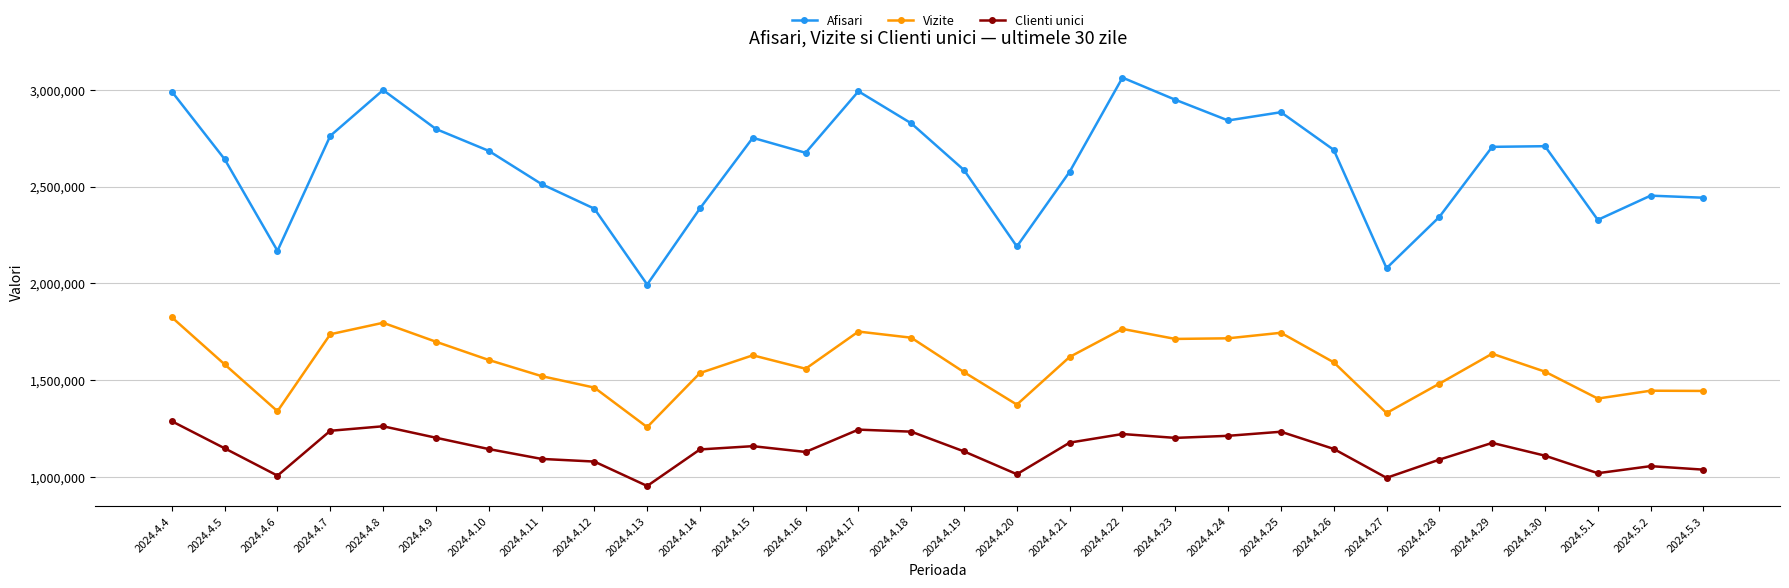

What is the label of the 14th point from the right?

2024.4.20